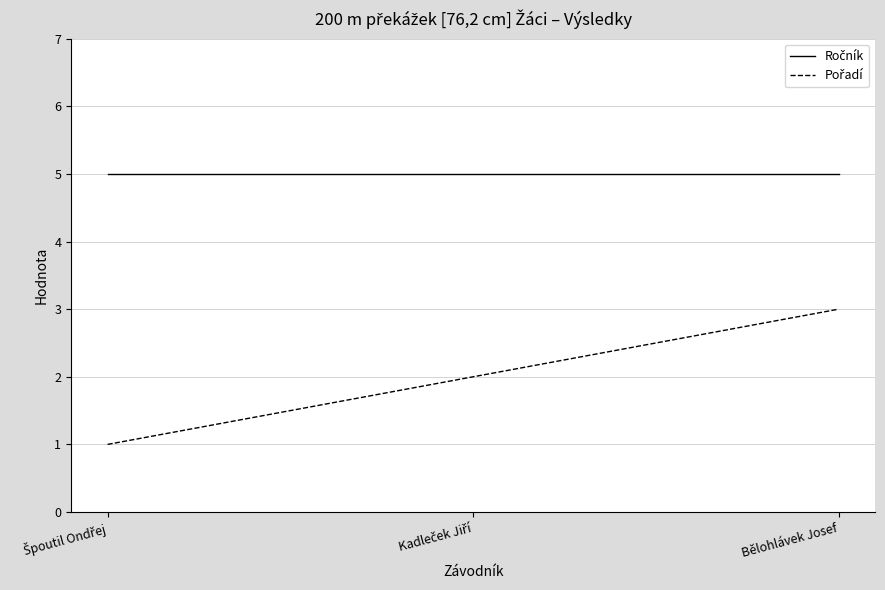

How many series are shown in this chart?

2